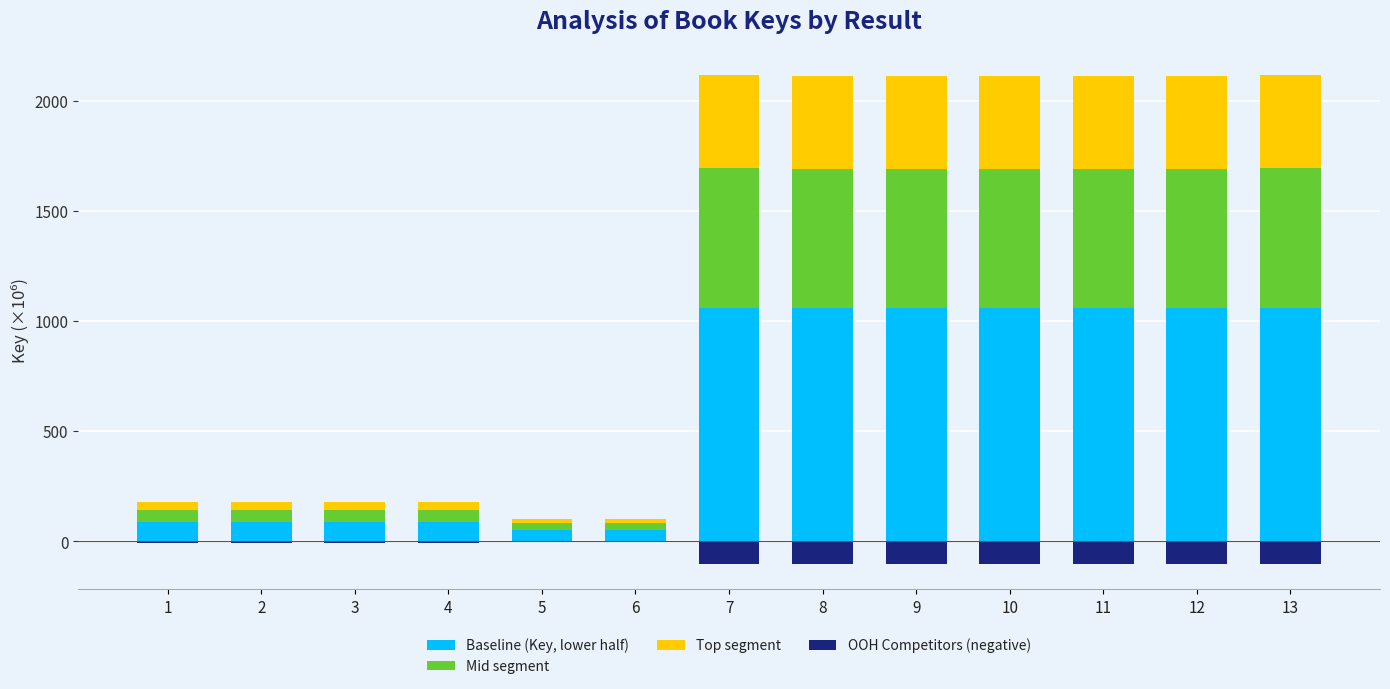

Is the value of Baseline (Key, lower half) at 7 greater than the value of Mid segment at 12?

Yes